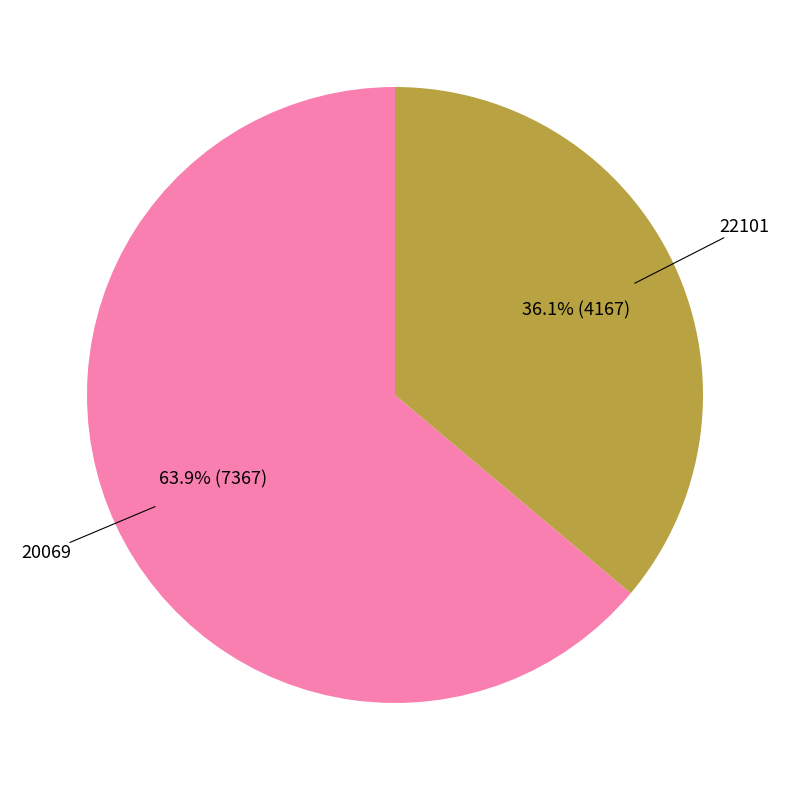

Is there any slice that represents more than half of the pie?

Yes